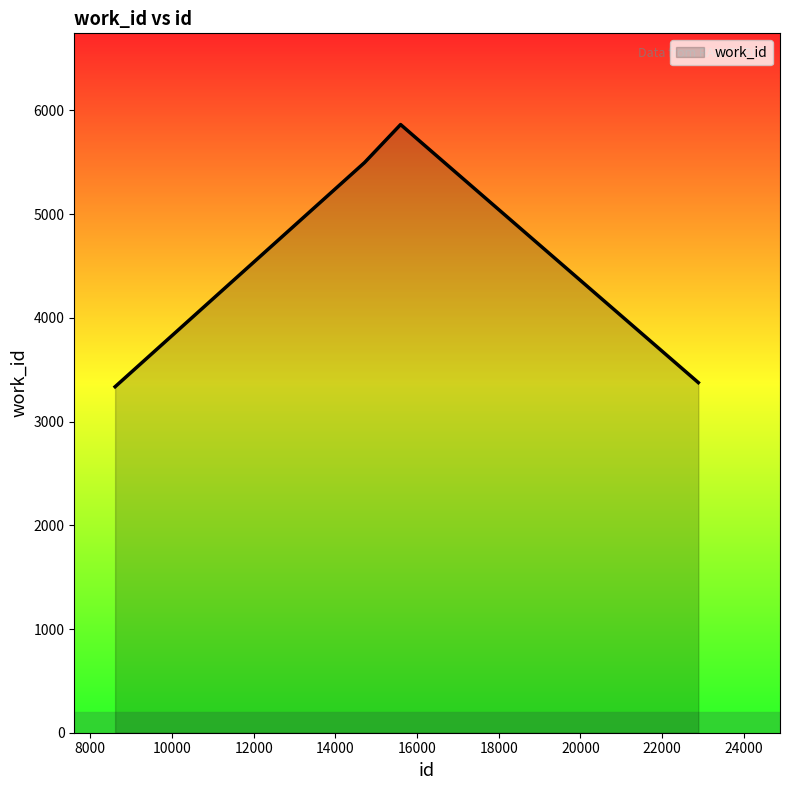

What is the average value?

4518